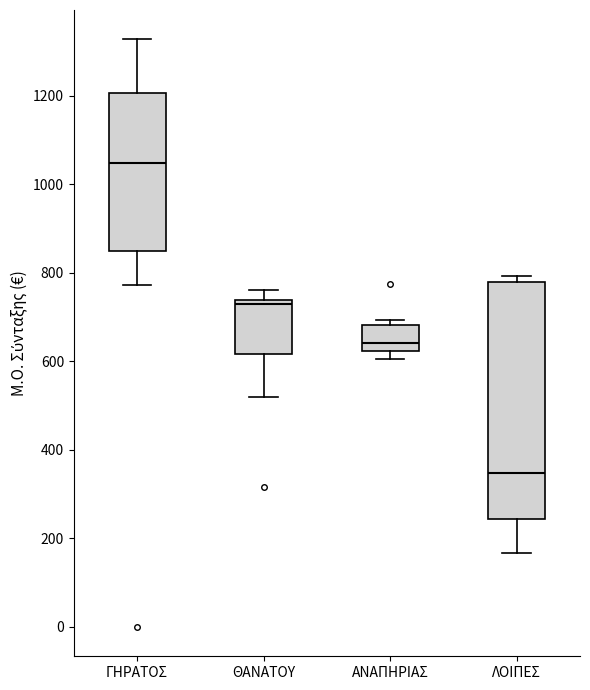

Where is the lower edge of the box for ΛΟΙΠΕΣ on the y-axis? The values are not printed on the chart, so give them approximately, as read against the axis.

240